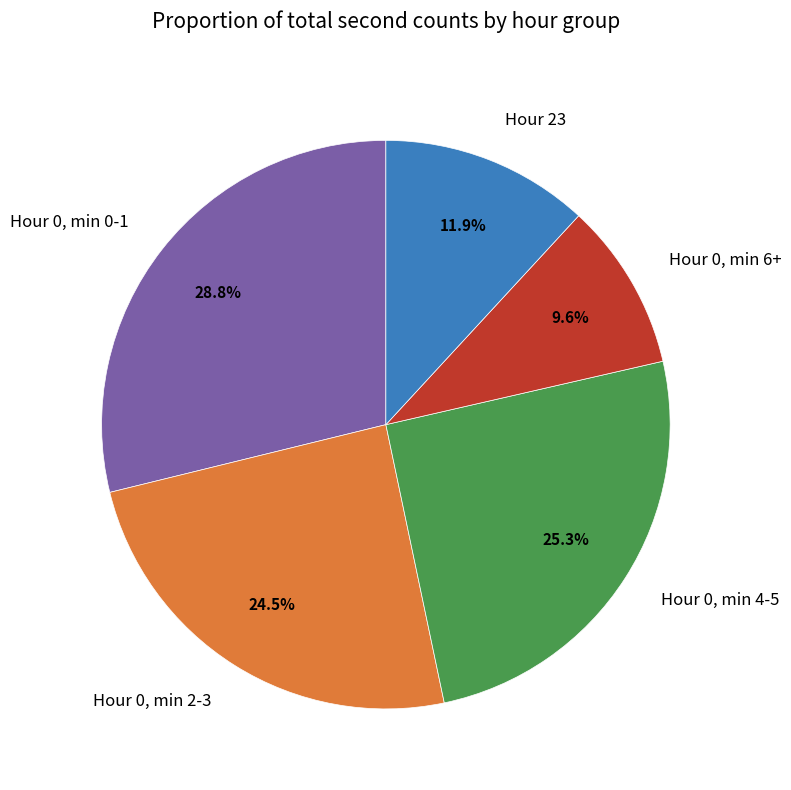

What is the ratio of the value at Hour 0, min 4-5 to the value at Hour 0, min 2-3?

1.0